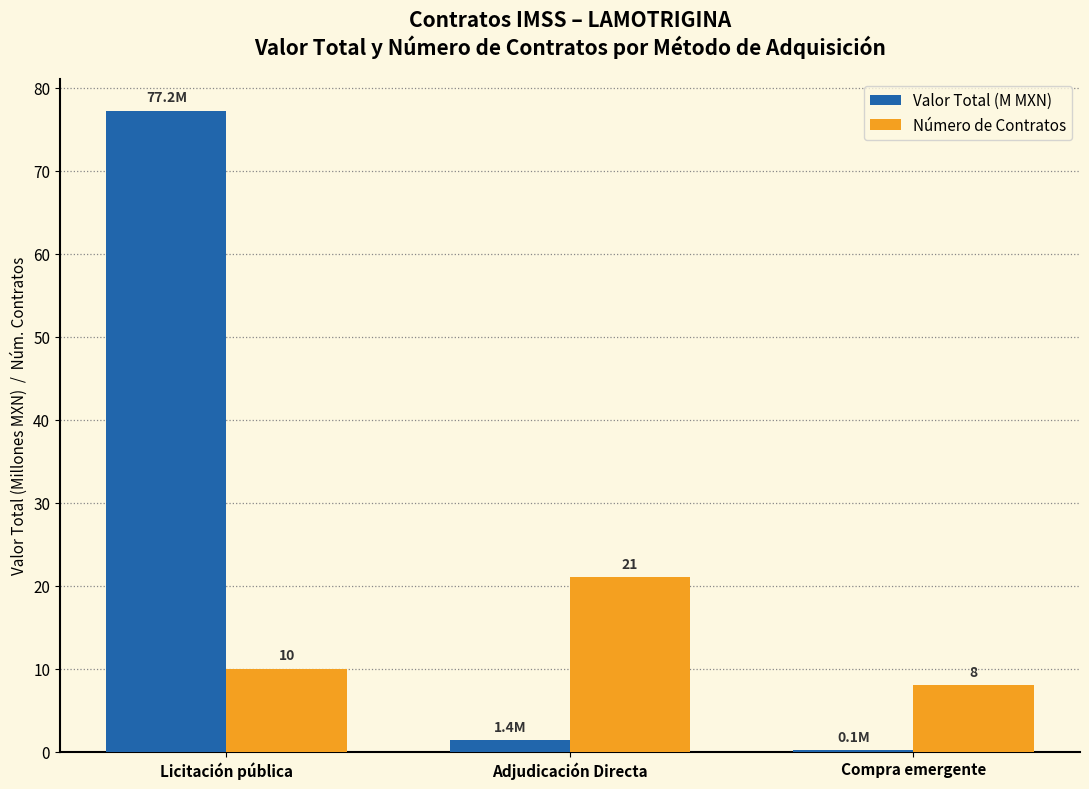

Between Adjudicación Directa and Compra emergente, which series saw the biggest shift?

Número de Contratos